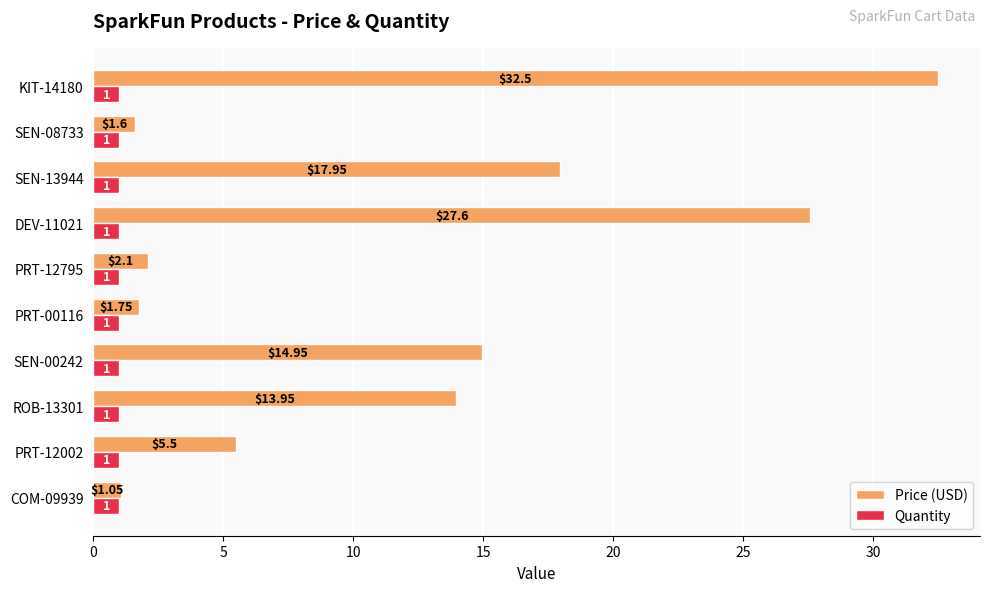

Which series has the widest spread of values?

Price (USD)